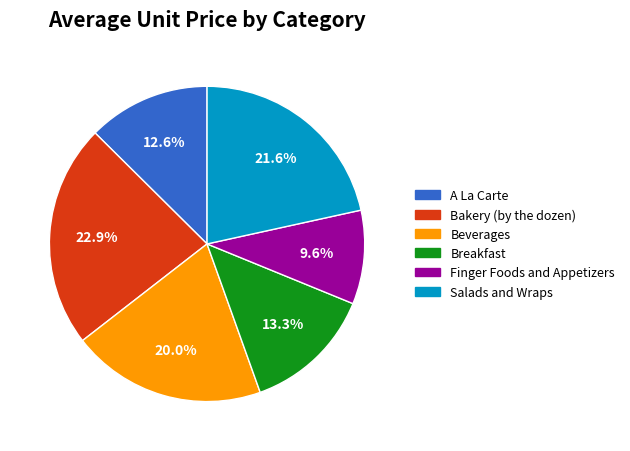

Combined, do A La Carte and Bakery (by the dozen) account for over 50%?

No